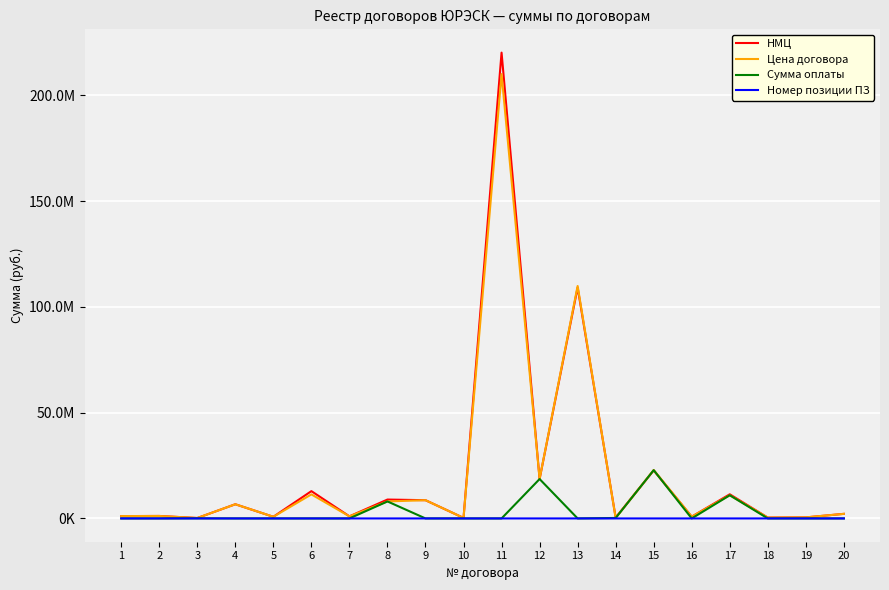

What is the value of the НМЦ point at the 8th from the left?

8925199.0